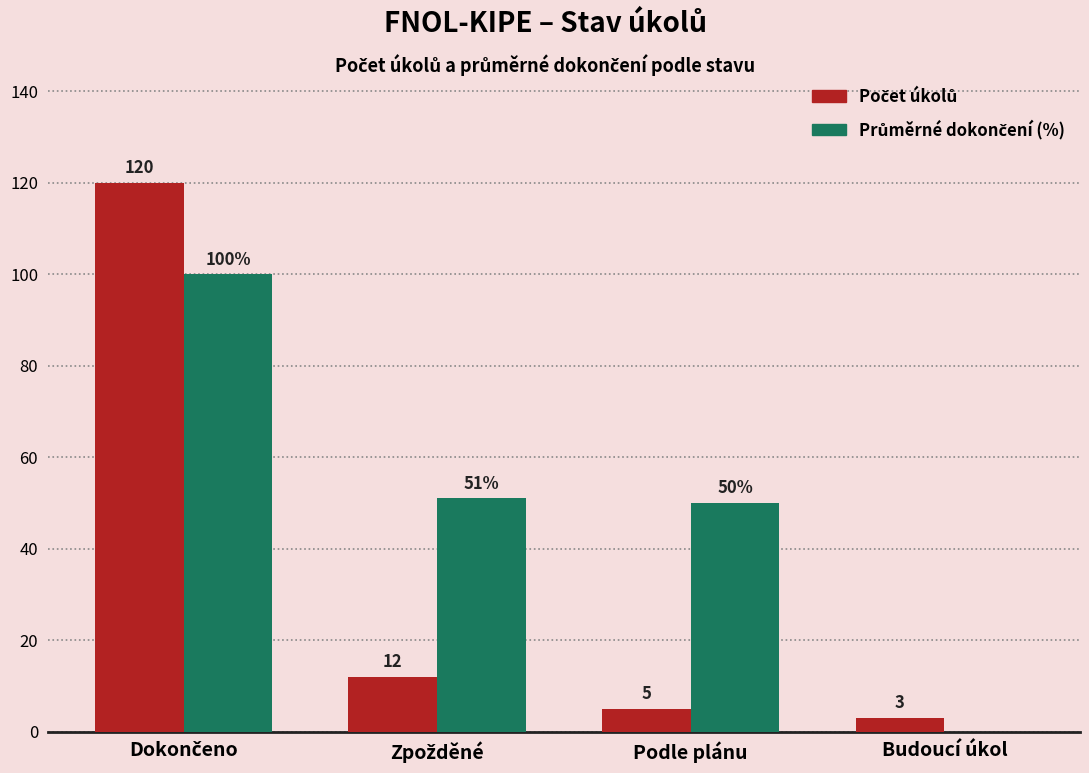

Which series has the largest total across all categories?

Průměrné dokončení (%)